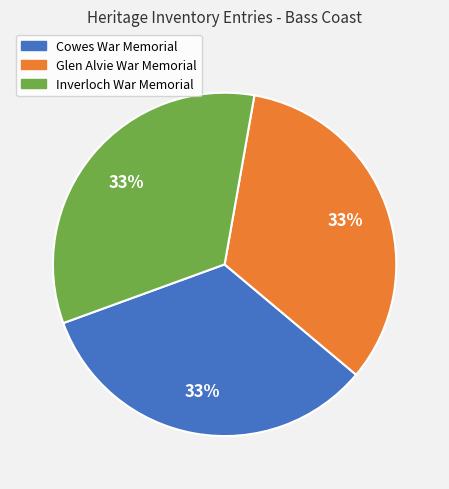

To the nearest percent, what portion does Cowes War Memorial represent?

33%